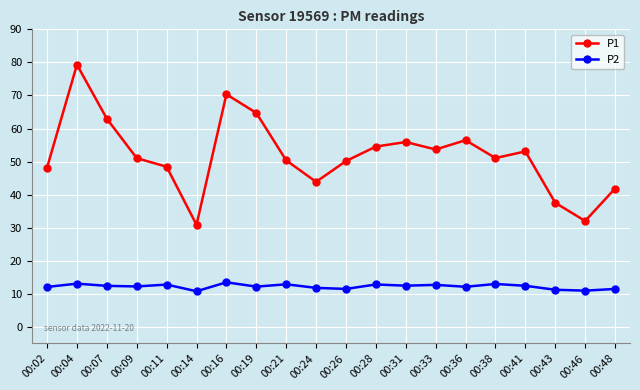

What is the difference between the P2 values at 00:21 and 00:26?

1.4